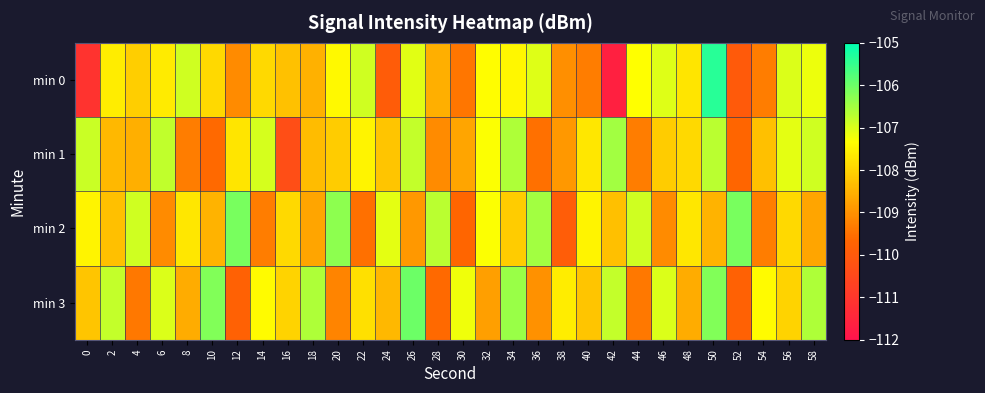

List the series in order of their peak value, highest first.

min 0, min 3, min 2, min 1